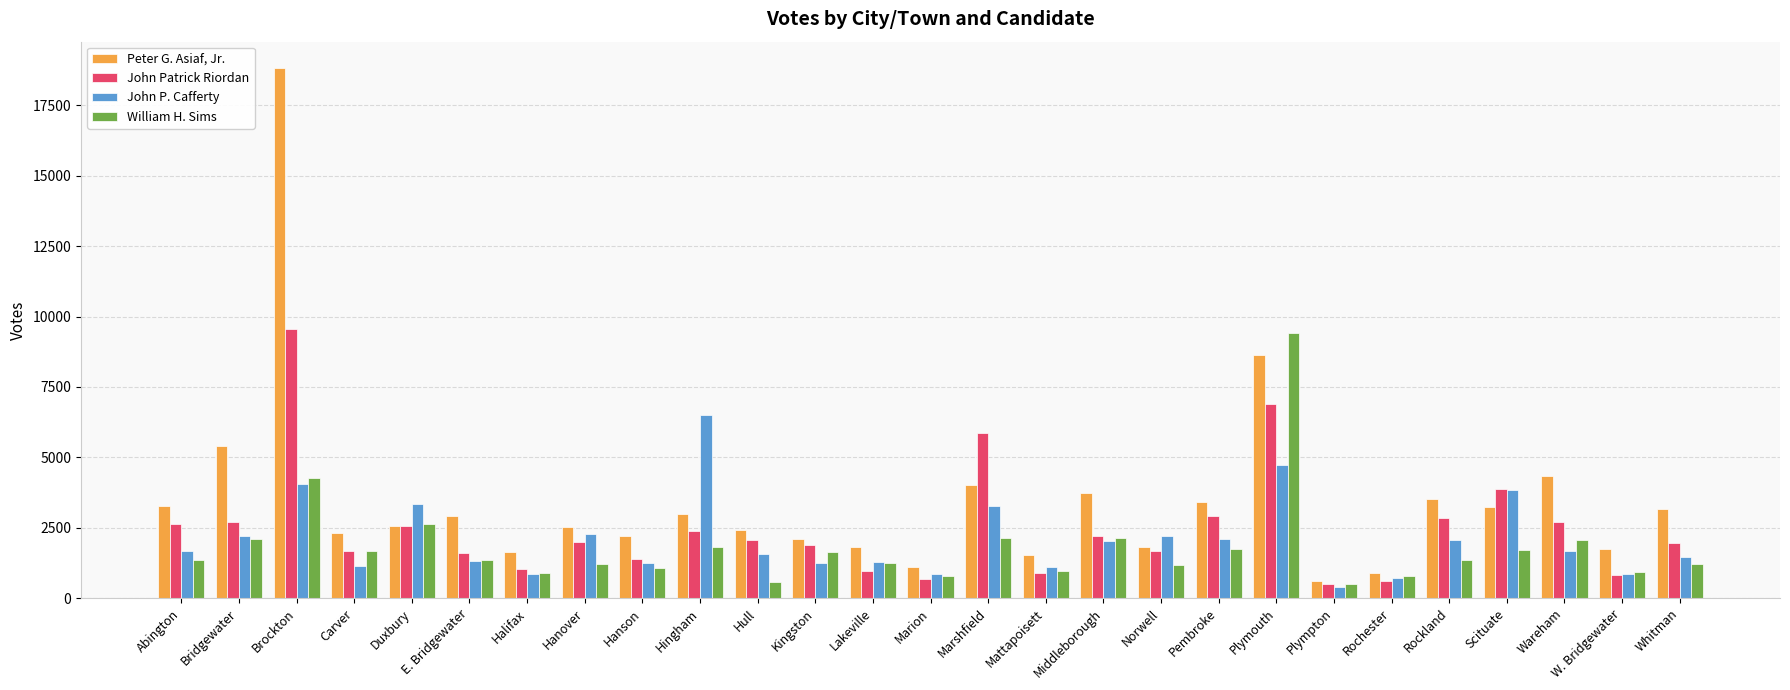

What is the minimum value for William H. Sims?

502